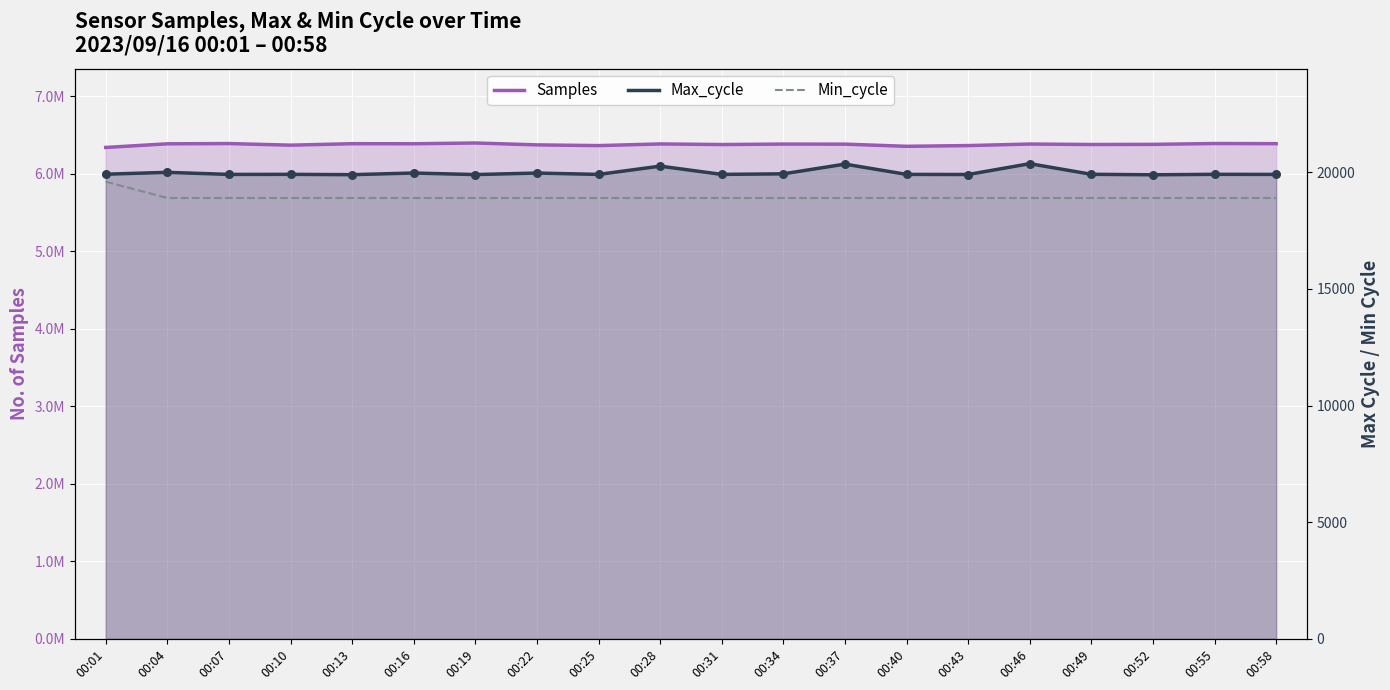

Is the value of Min_cycle at 00:16 greater than the value of Samples at 00:04?

No